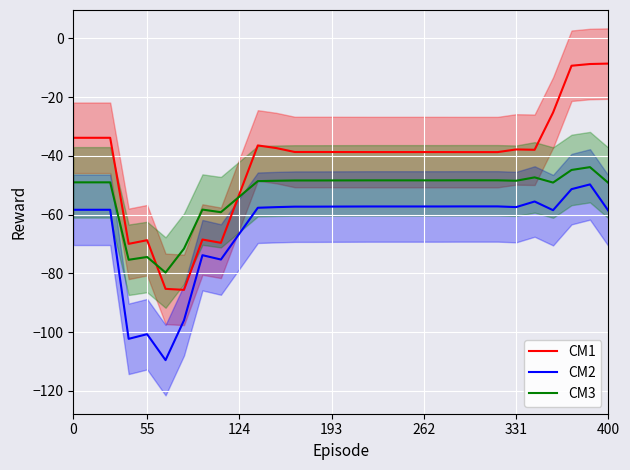

The value of CM2 at 124 is -85.1. True or false?

False